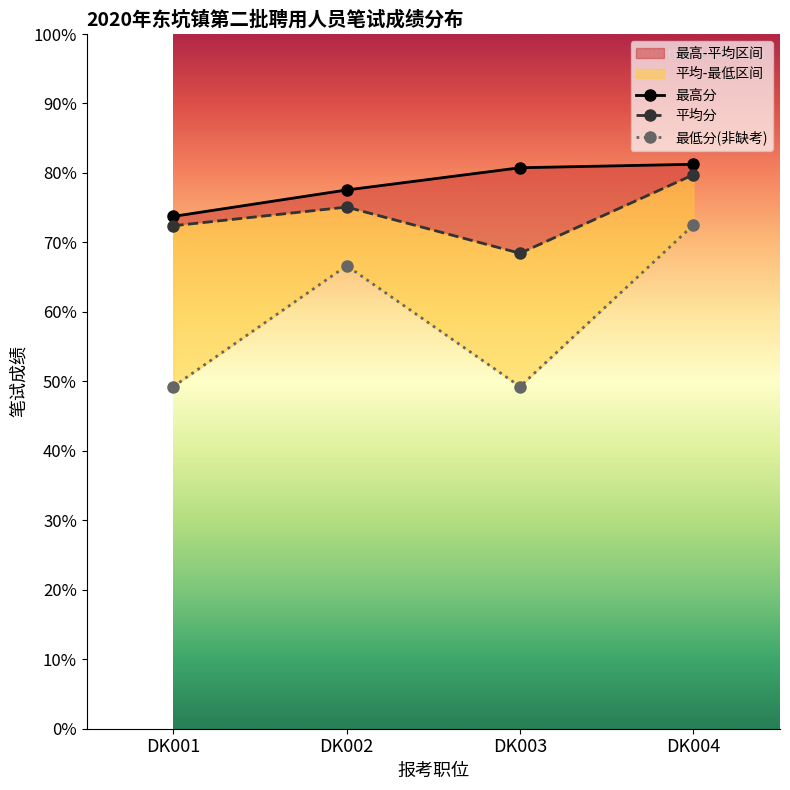

Read the 平均分 value at DK004.

79.7